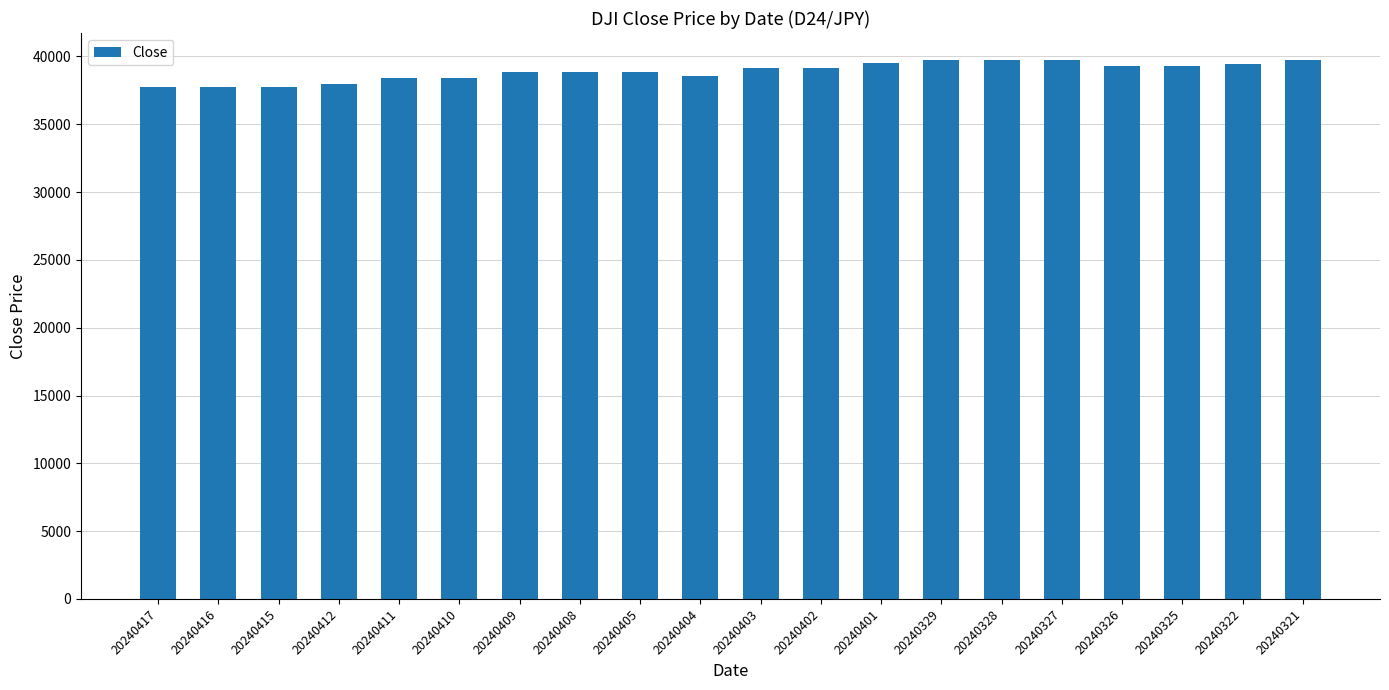

The chart shows a value of 38416 at 20240411. True or false?

True